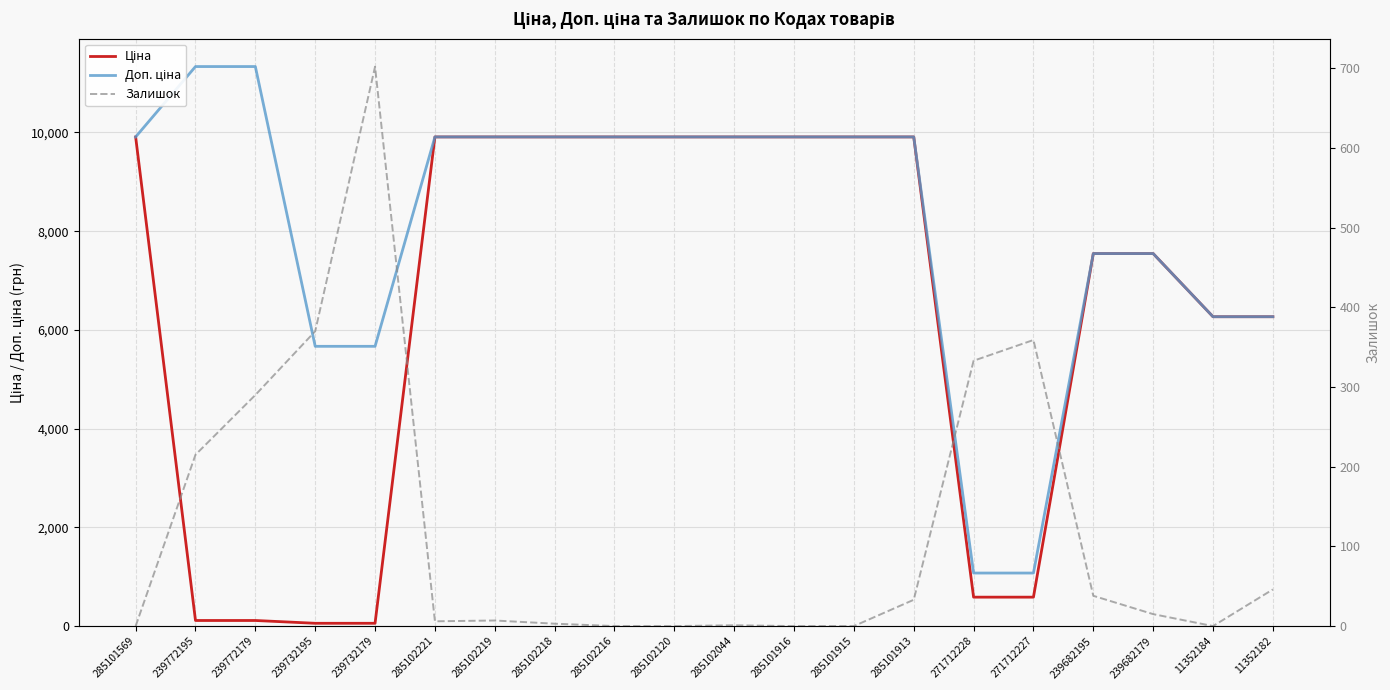

What are all the series names shown in the legend?

Ціна, Доп. ціна, Залишок